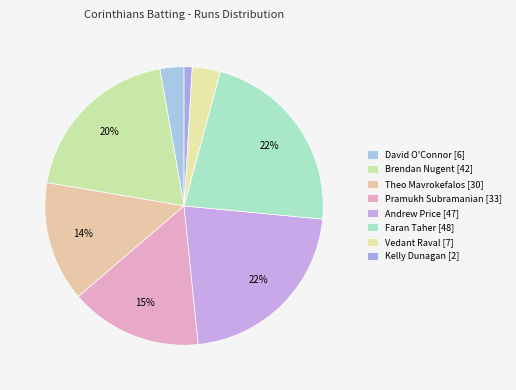

Is Theo Mavrokefalos the majority of the pie?

No